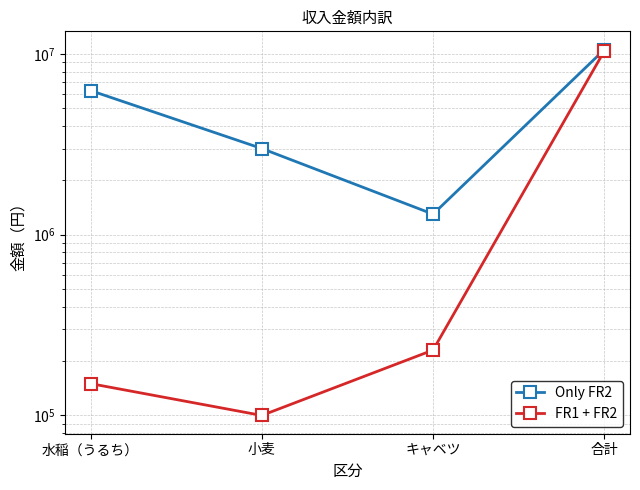

List the series in order of their peak value, lowest first.

FR1 + FR2, Only FR2